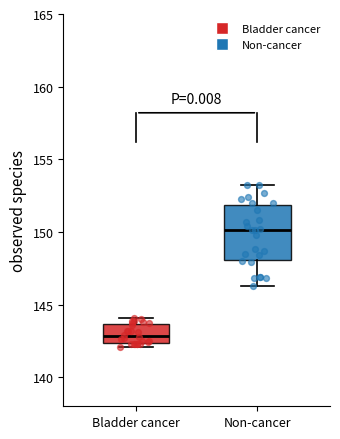

Reading left to right, transcribe this box plot: for each box, give where its median line is, the range the box spans, and where its two whiskers end, as read against the y-axis. The values are not printed on the chart, so give them approximately, as read against the axis.

Bladder cancer: median 143.0, box 142.5 to 143.5, whiskers 142.0 to 144.0
Non-cancer: median 150.0, box 148.0 to 152.0, whiskers 146.5 to 153.0